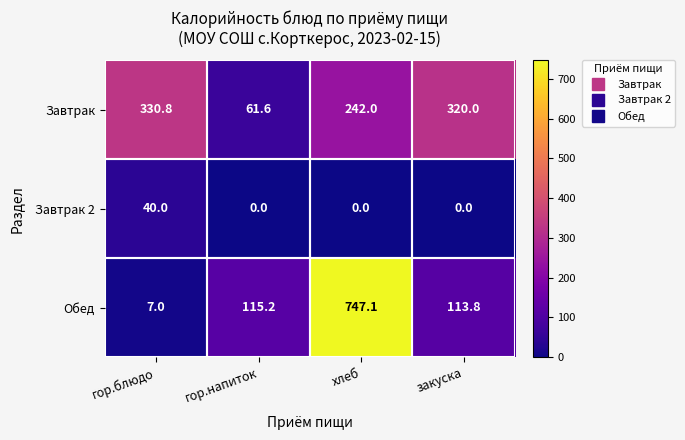

What is the approximate value of Обед at хлеб?

747.1